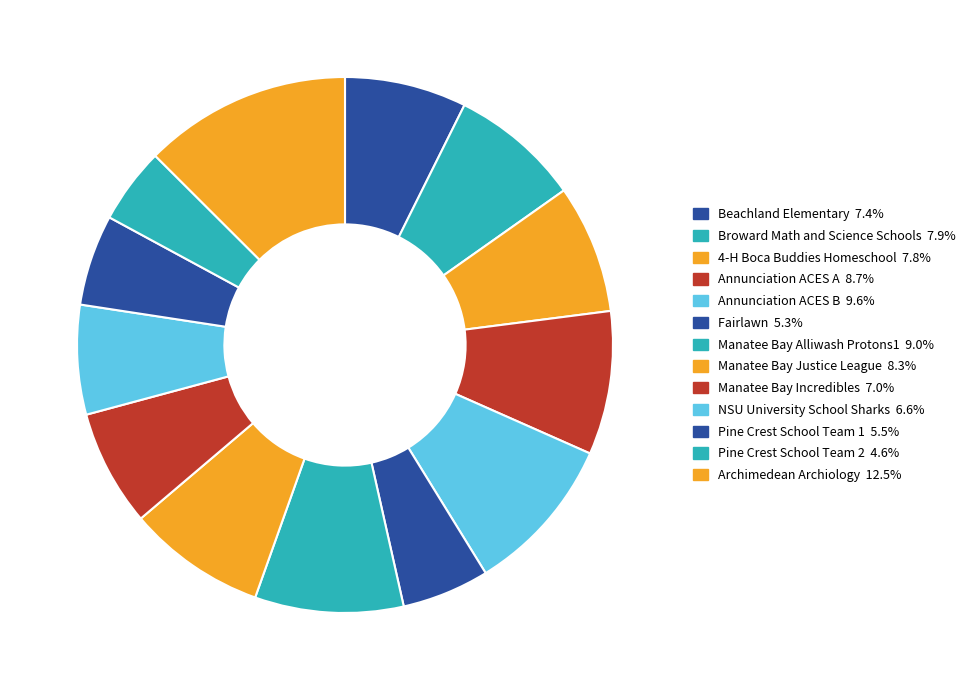

How many slices are in this pie chart?

13